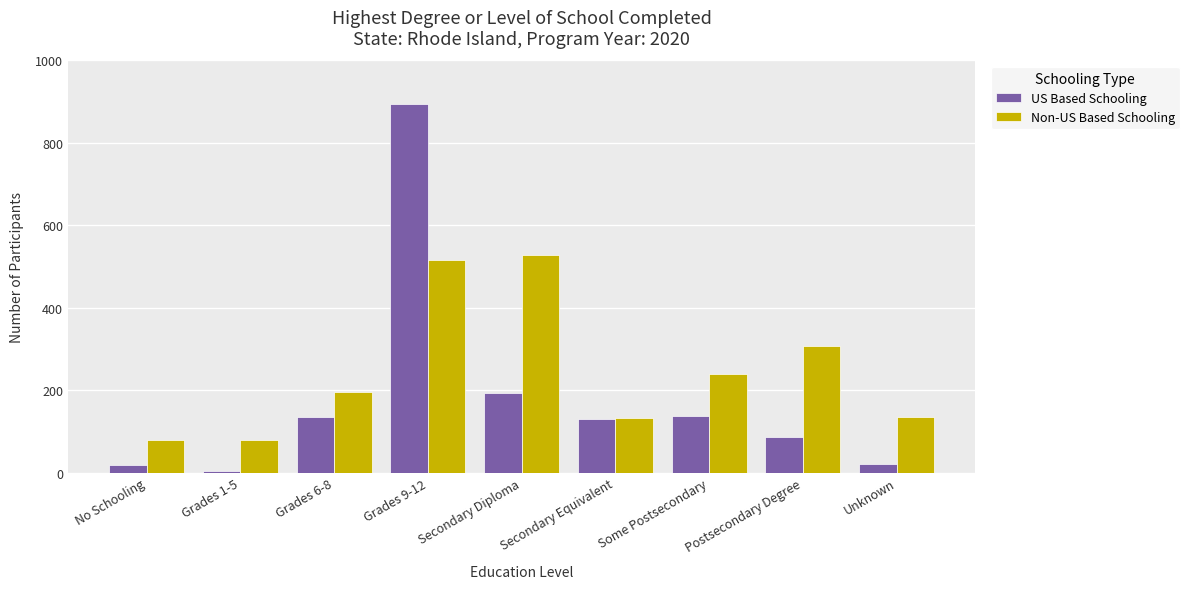

What is the difference between the second highest and second lowest values in the US Based Schooling series?

174